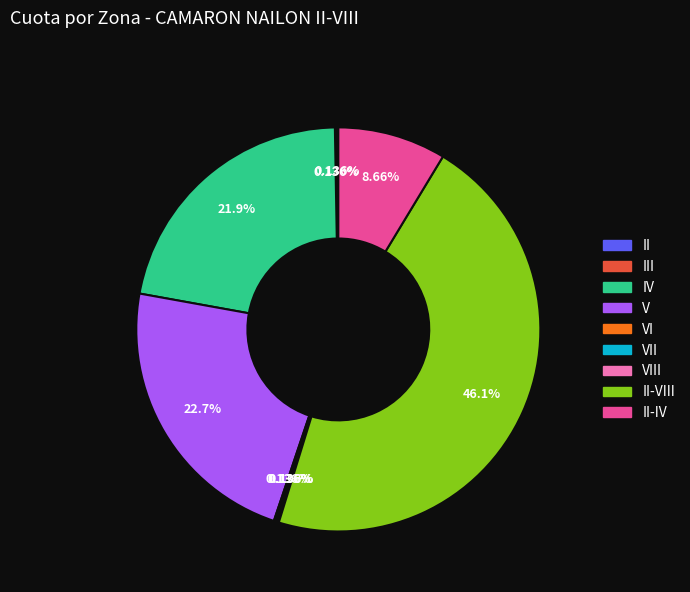

Is there any slice that represents more than half of the pie?

No